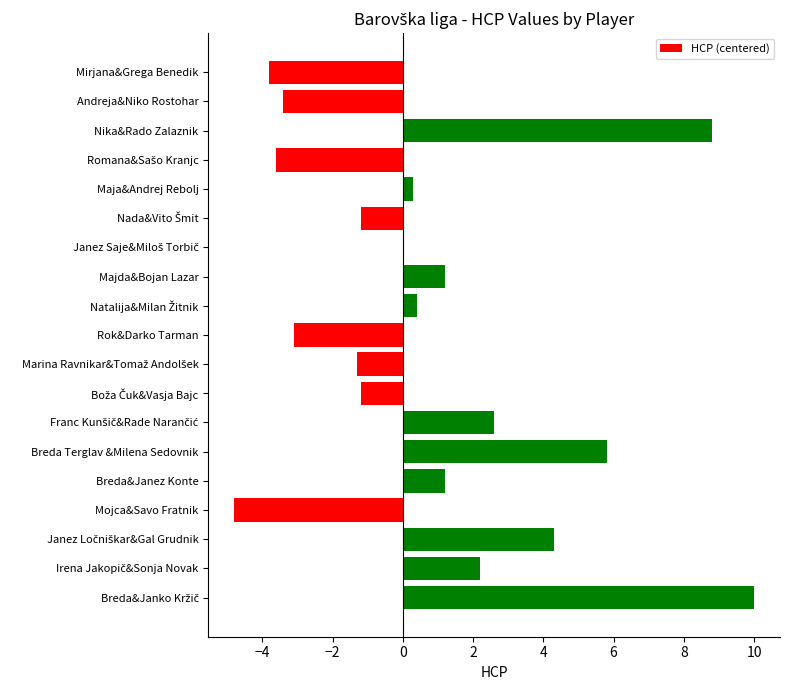

What is the maximum value shown in the chart?

10.0